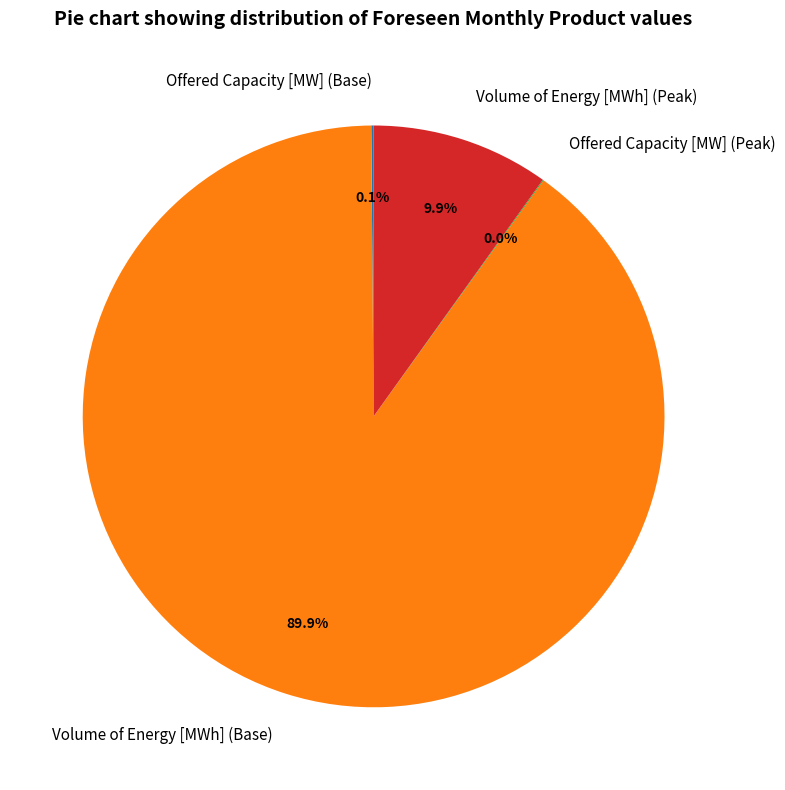

Which has a higher value, Volume of Energy [MWh] (Base) or Volume of Energy [MWh] (Peak)?

Volume of Energy [MWh] (Base)